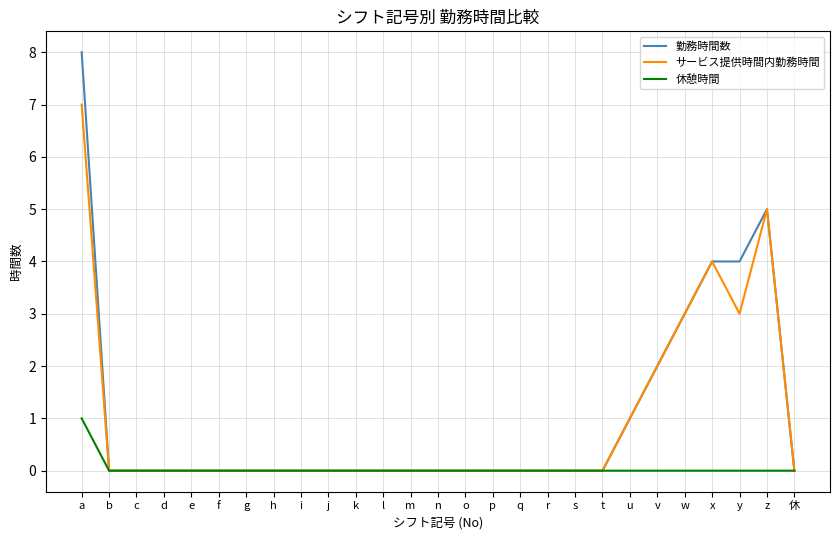

Does the chart display data point markers on the line(s)?

No